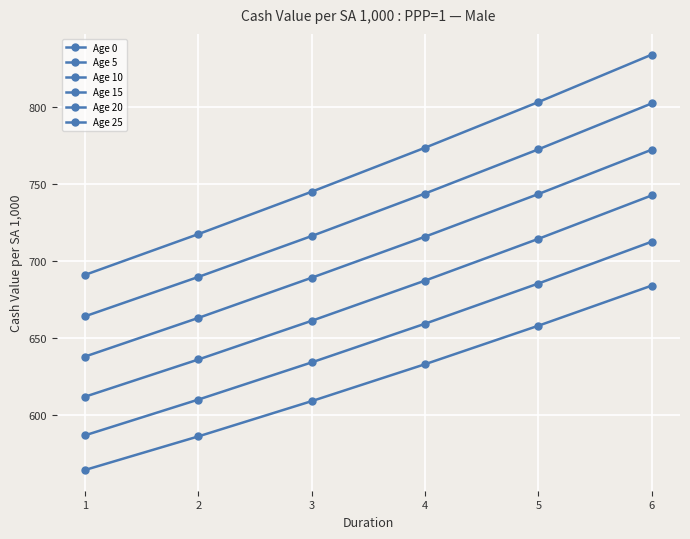

How many lines are shown in the chart?

6